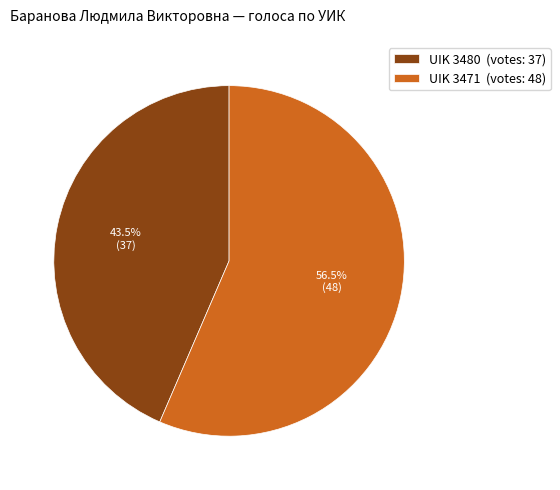

Rank the categories by value from lowest to highest.

UIK 3480, UIK 3471